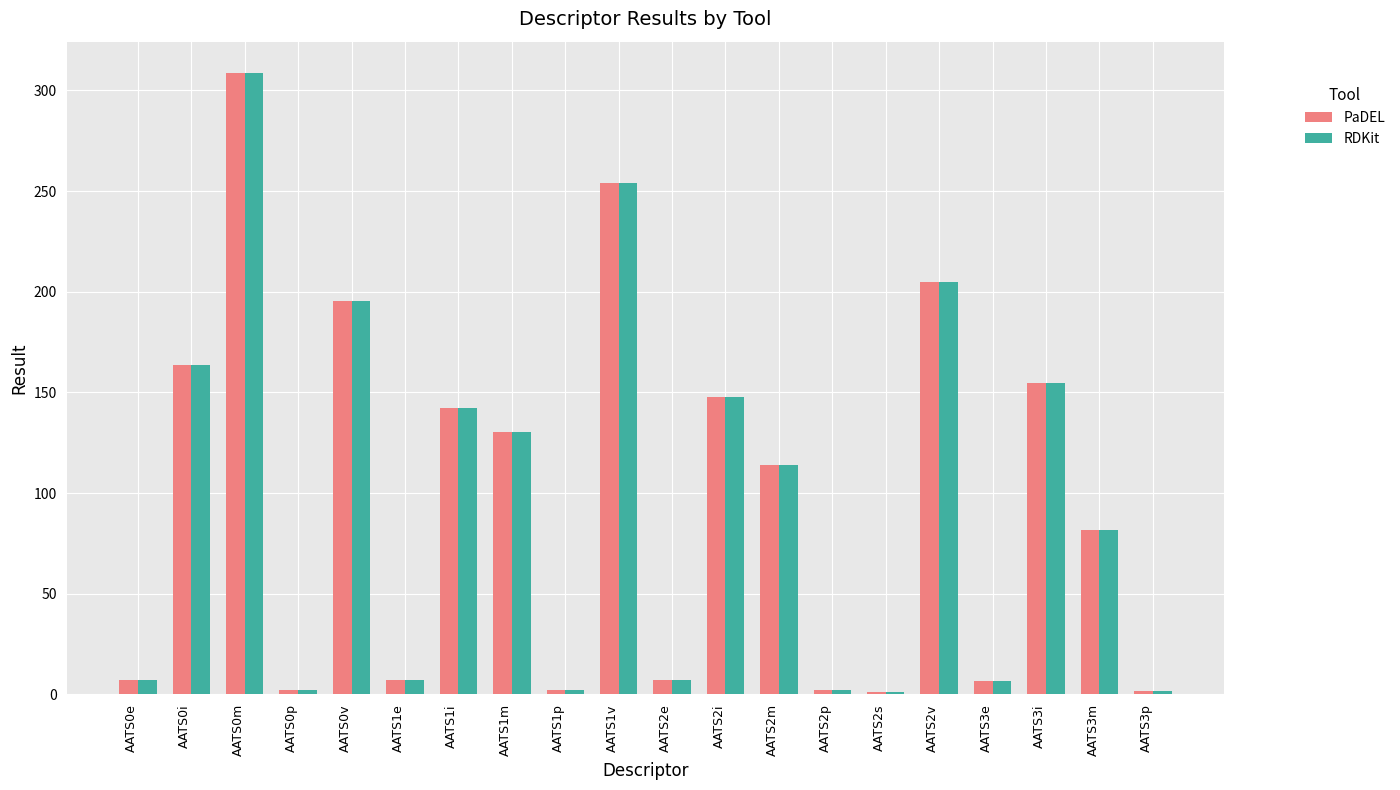

What are all the series names shown in the legend?

PaDEL, RDKit